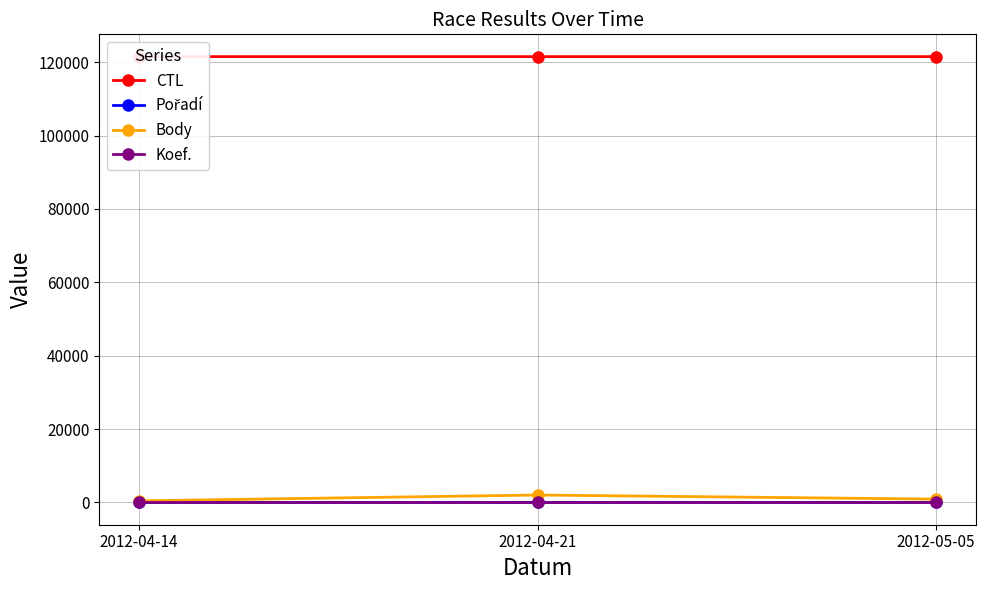

How many lines are shown in the chart?

4